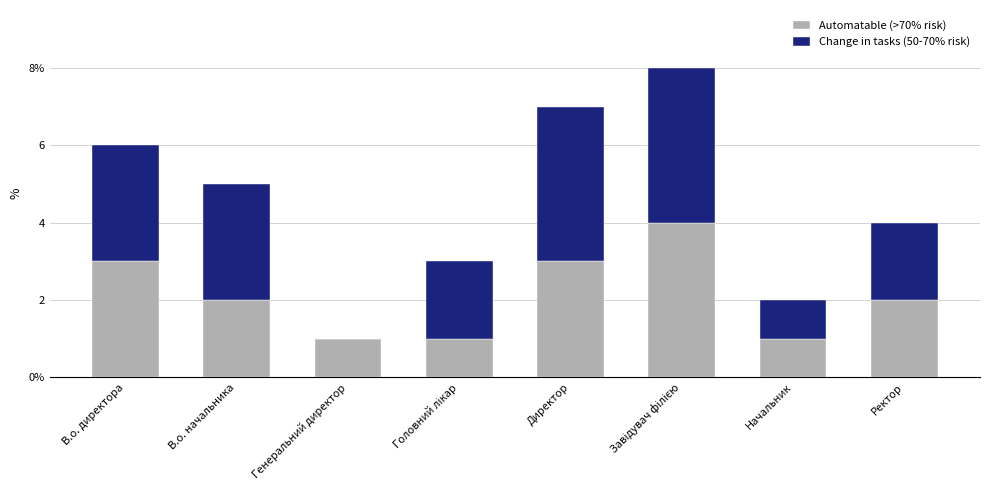

What are all the series names shown in the legend?

Automatable (>70% risk), Change in tasks (50-70% risk)